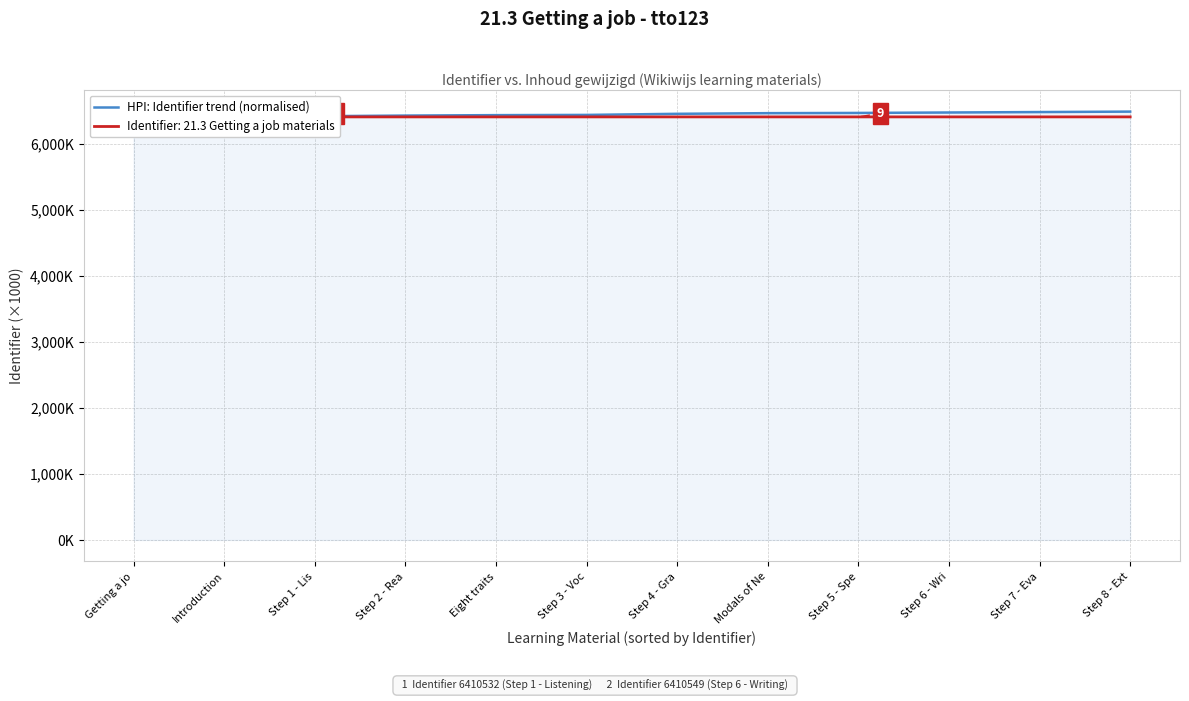

Is it true that the value at Step 3 - Voc is 6440.5?

True